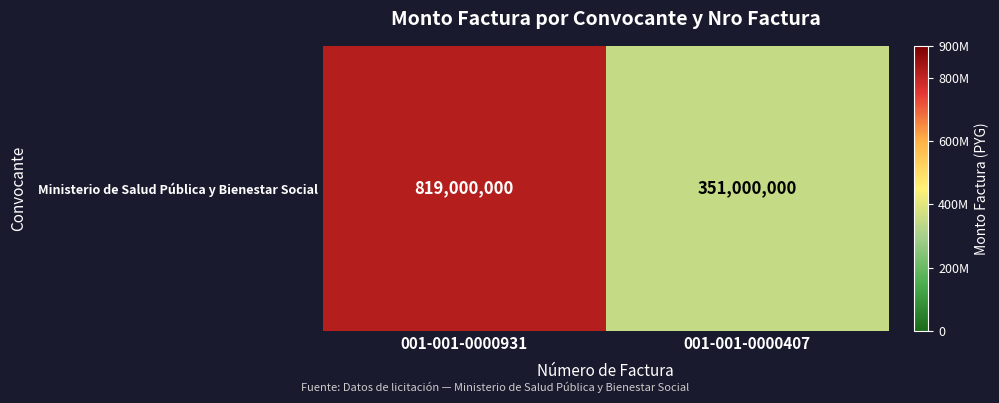

Between 001-001-0000407 and 001-001-0000931, which is larger?

001-001-0000931